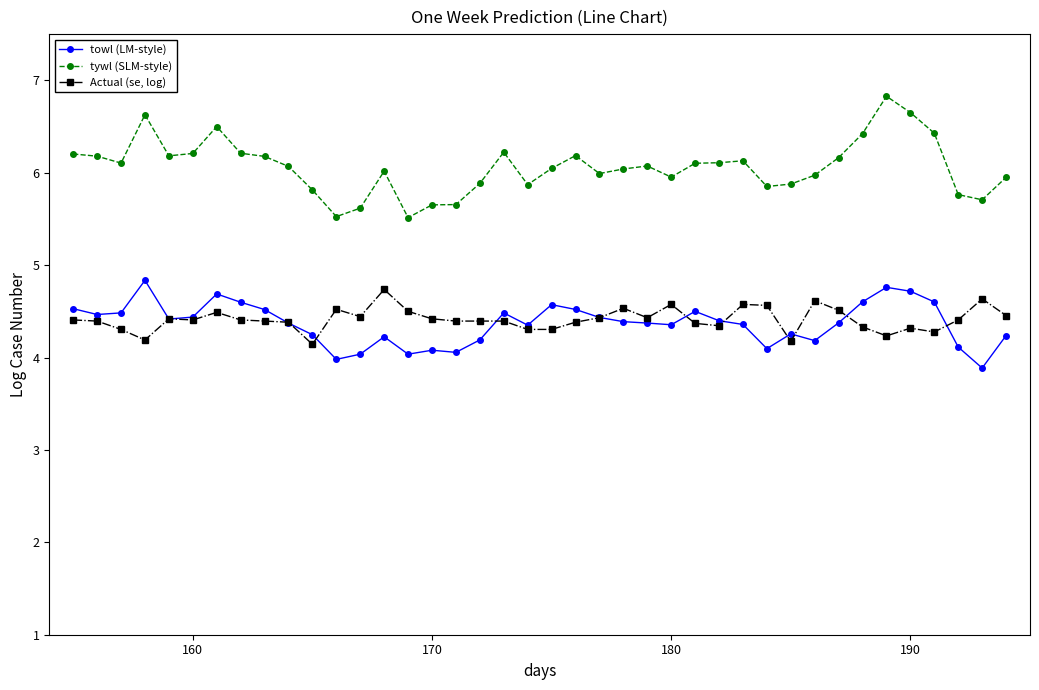

What are all the series names shown in the legend?

towl (LM-style), tywl (SLM-style), Actual (se, log)